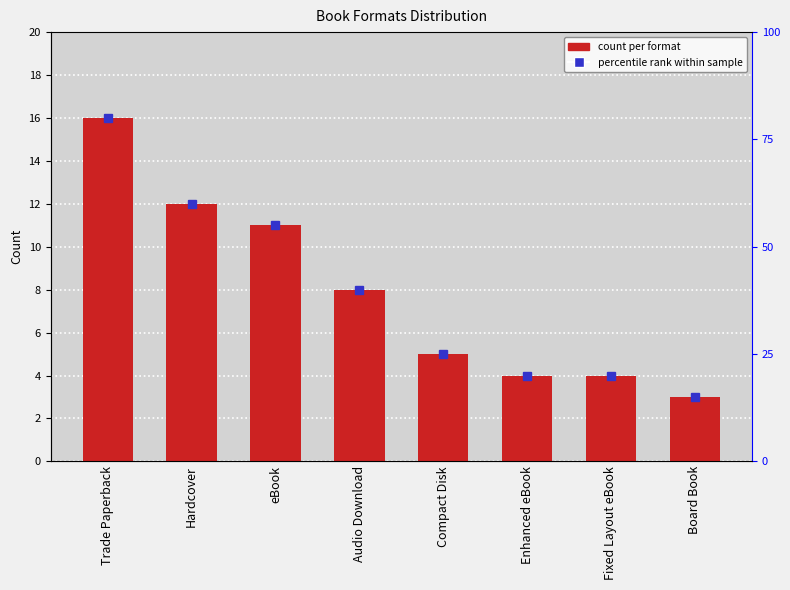

Reading right to left, extract all data points from this chart.

3	4	4	5	8	11	12	16